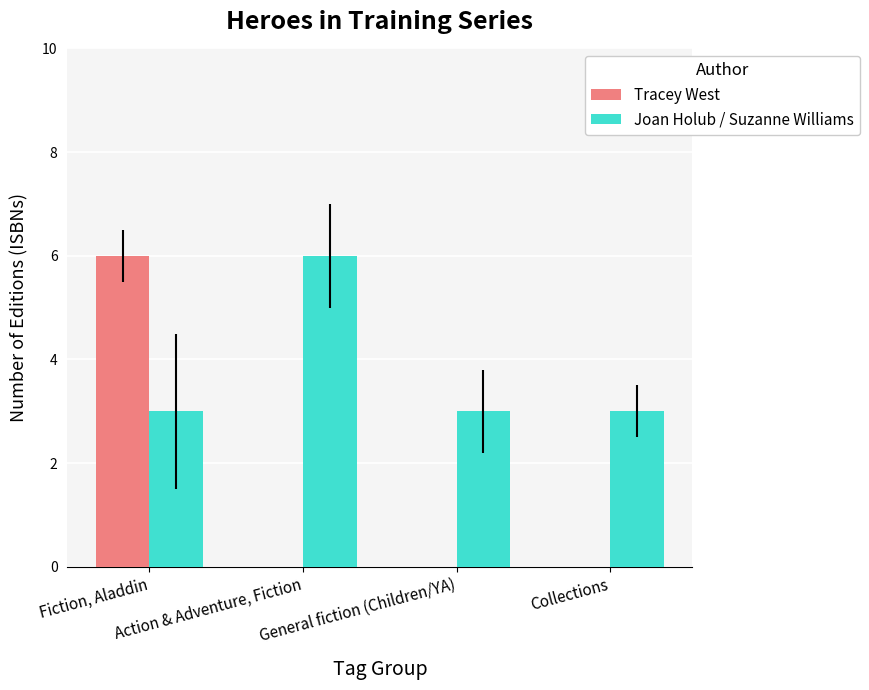

What is the sum of all Joan Holub / Suzanne Williams values?

15